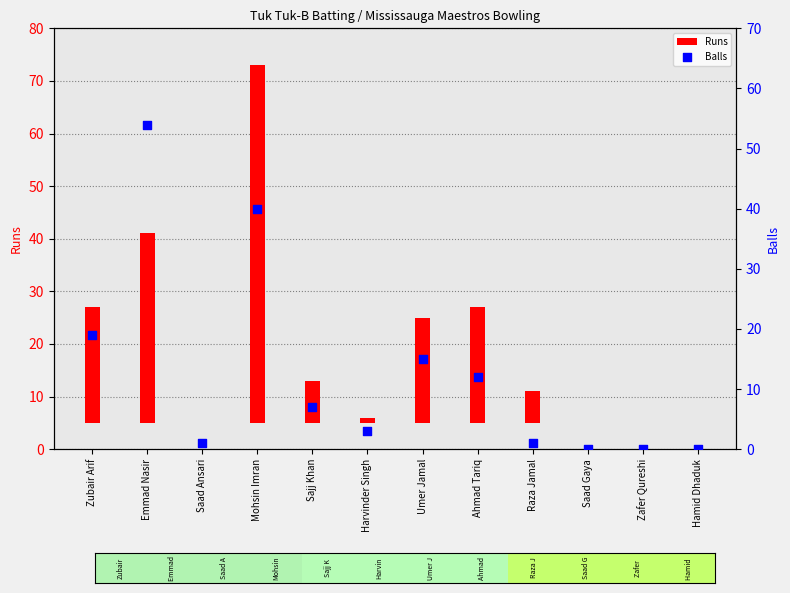

What are all the series names shown in the legend?

Runs, Balls